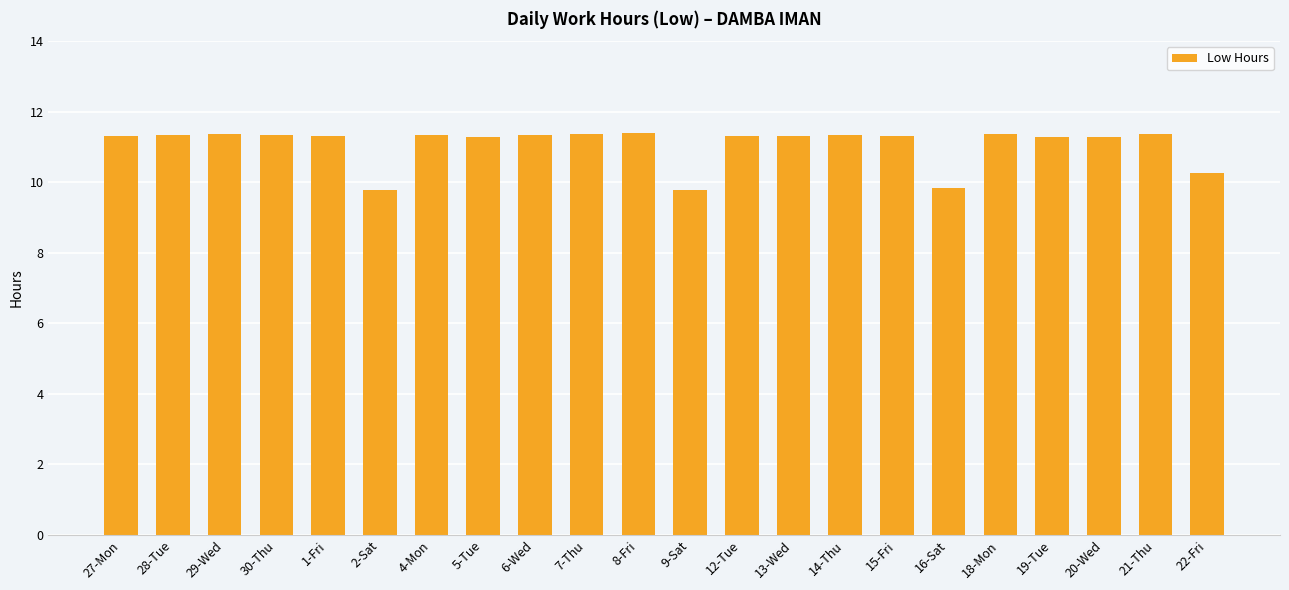

What position from the right is 18-Mon?

5